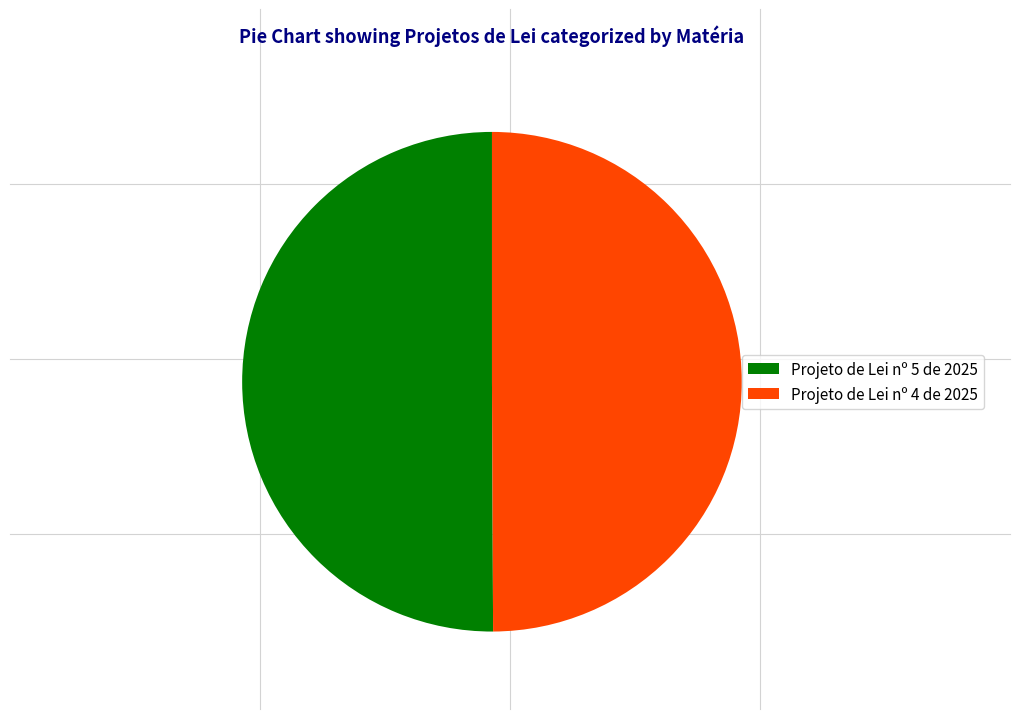

Combined, do Projeto de Lei nº 5 de 2025 and Projeto de Lei nº 4 de 2025 account for over 50%?

Yes